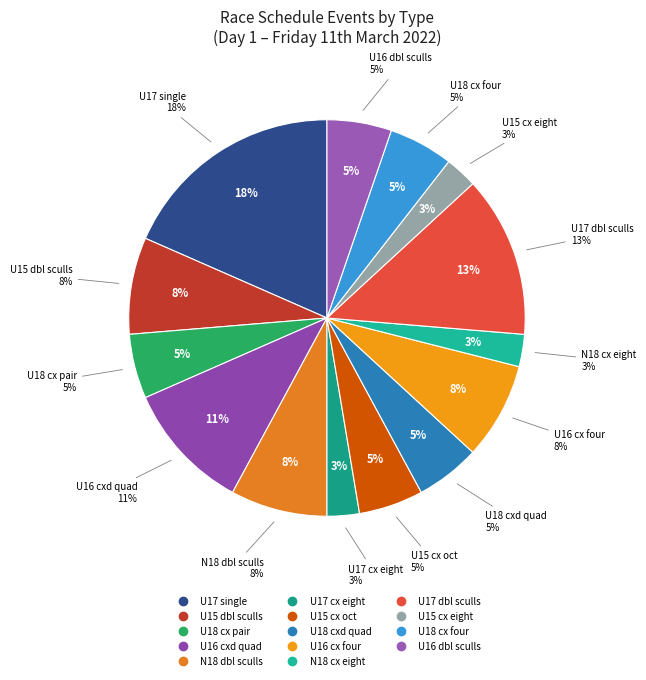

The Boys U16 coxed quad sculls slice represents 1% of the pie. True or false?

False